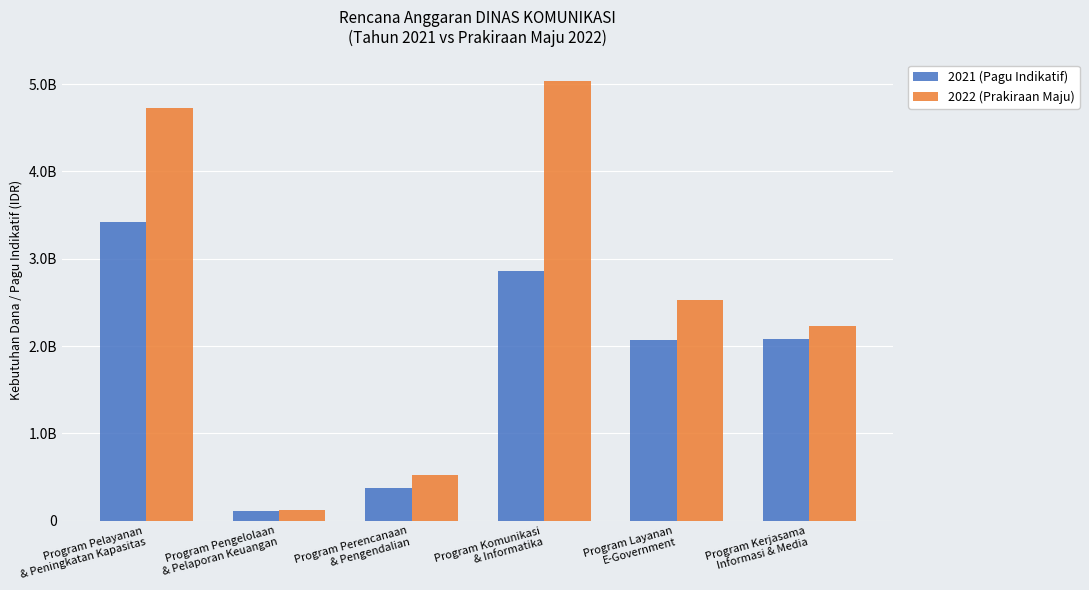

What is the sum of the 2022 (Prakiraan Maju) values at Program Pengelolaan
& Pelaporan Keuangan and Program Pelayanan
& Peningkatan Kapasitas?

4846873600